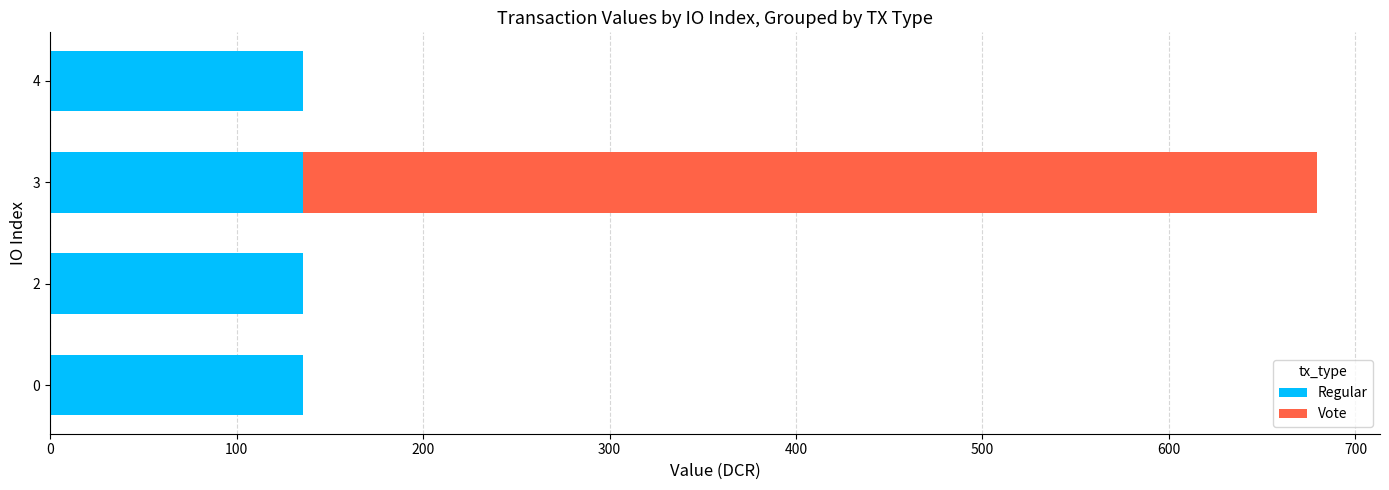

What are all the series names shown in the legend?

Regular, Vote